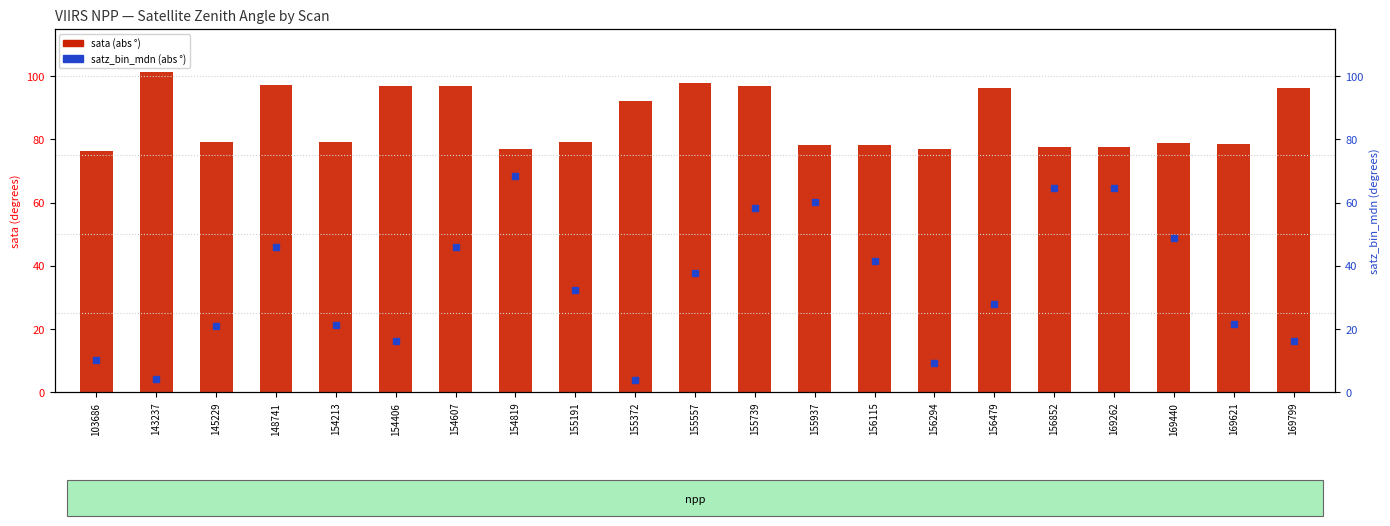

Which label corresponds to the largest value in the chart?

143237